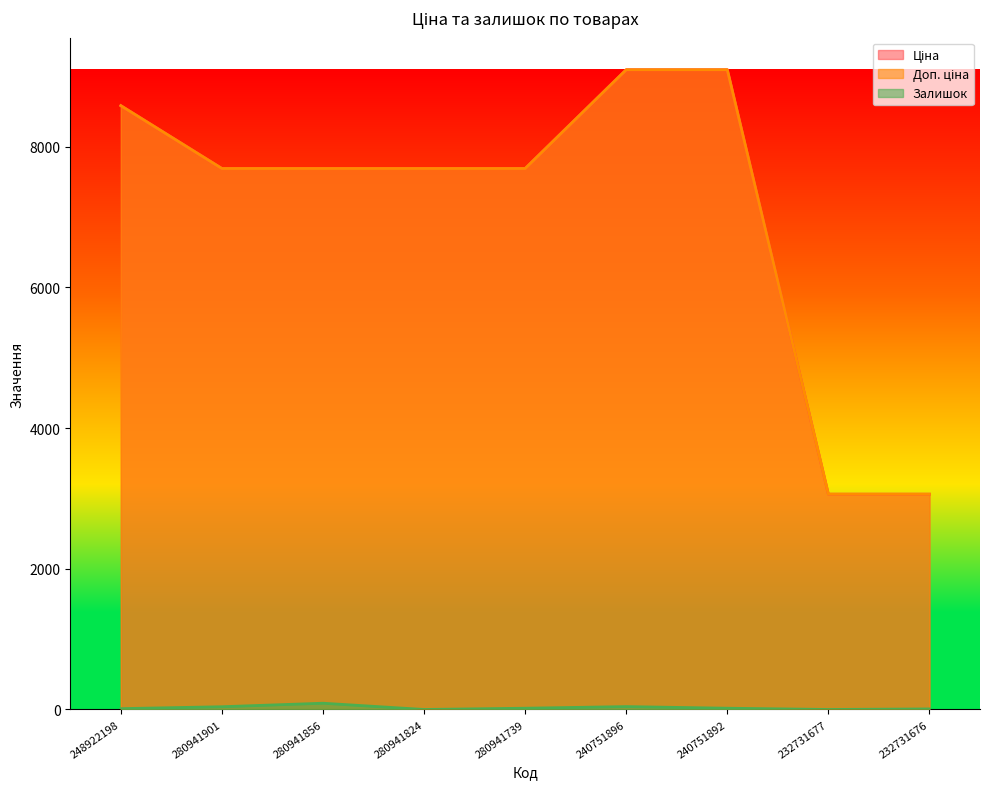

True or false: Залишок has a value of 11.1 at 232731676.

False